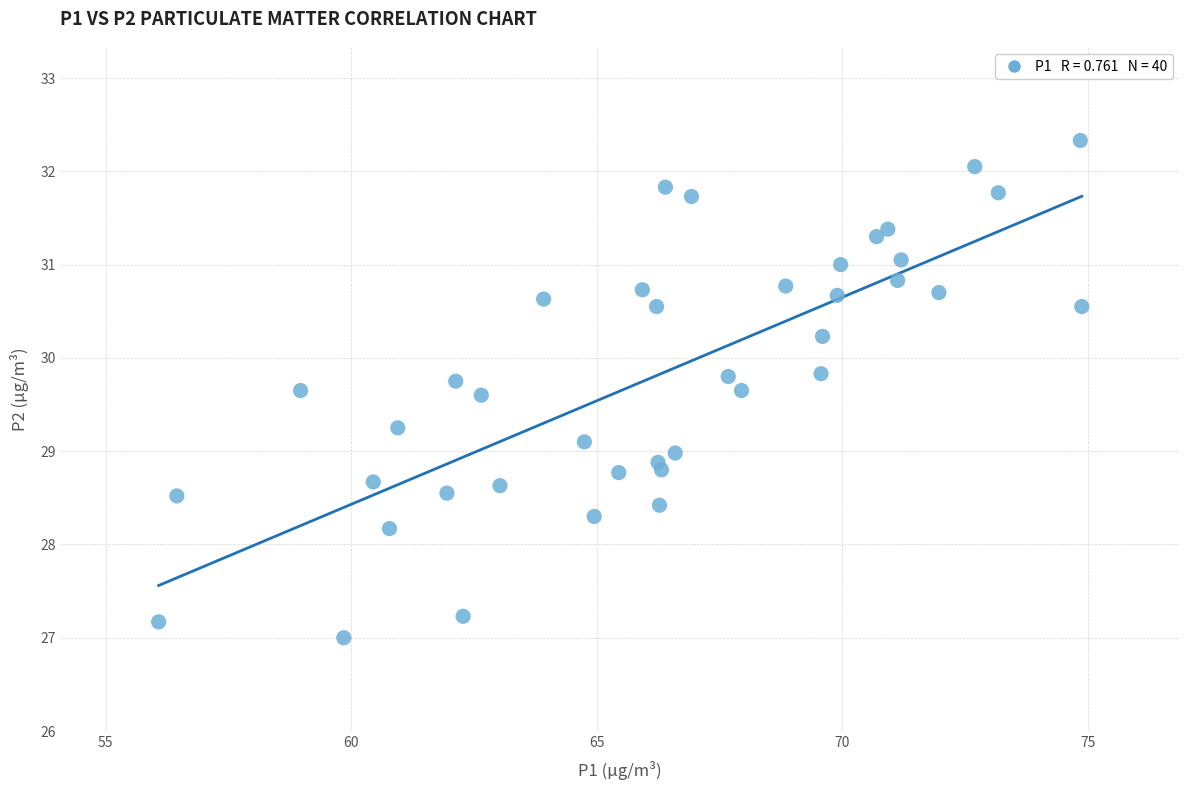

What is the range of X values (max minus min)?

18.8